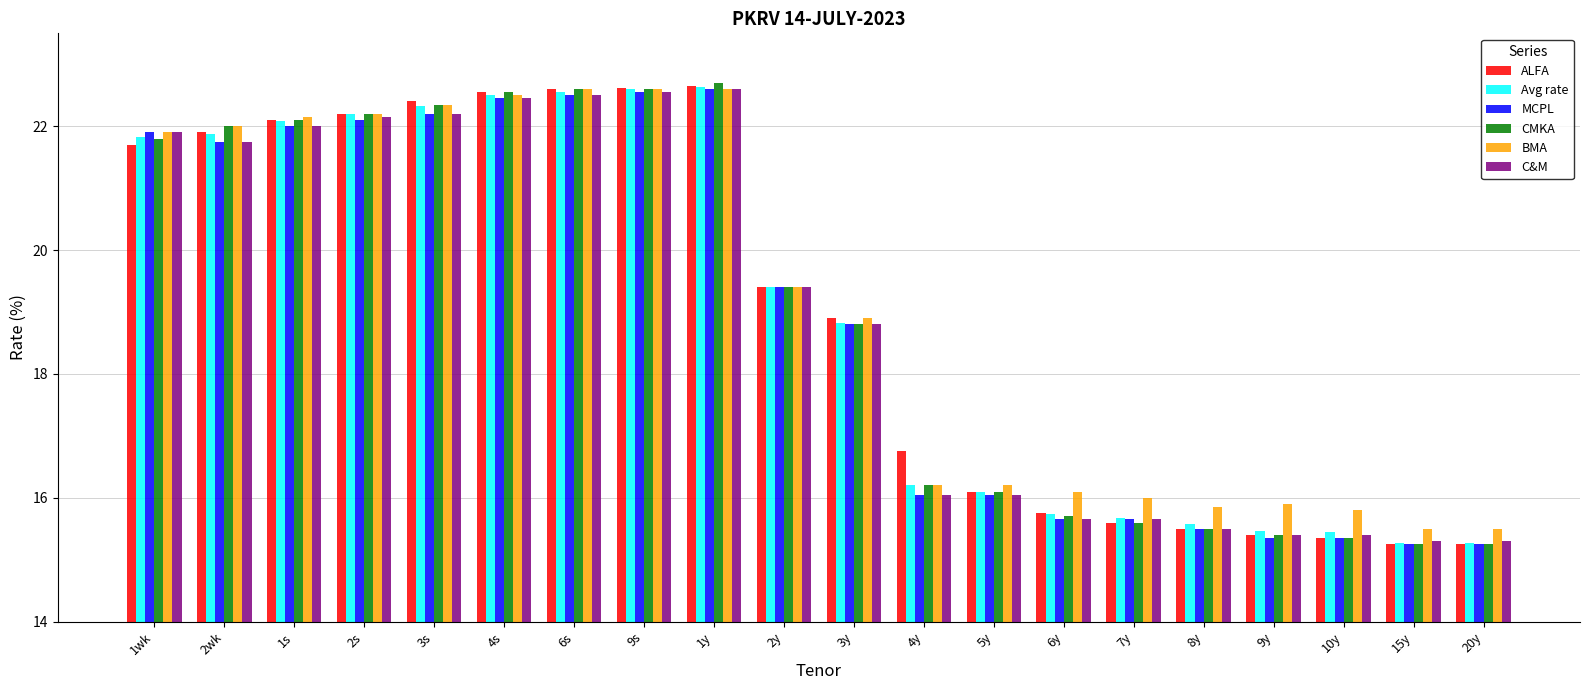

At which label does MCPL first exceed 19?

1wk